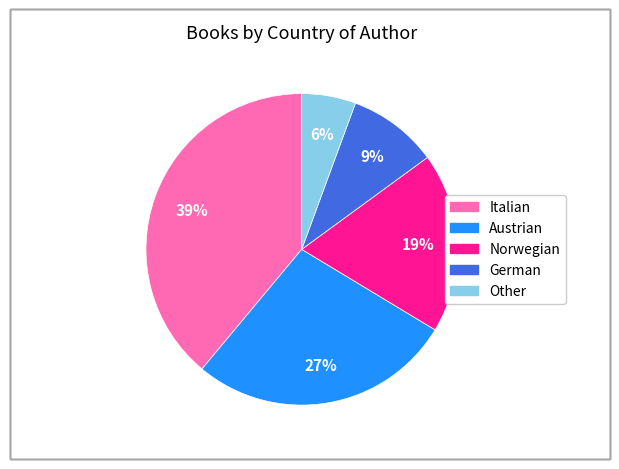

To the nearest percent, what is the average slice percentage?

20%